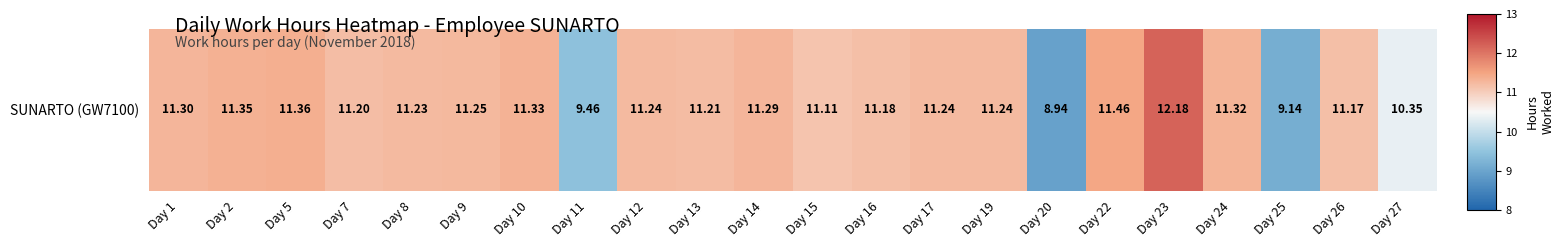

How many series are shown in this chart?

1